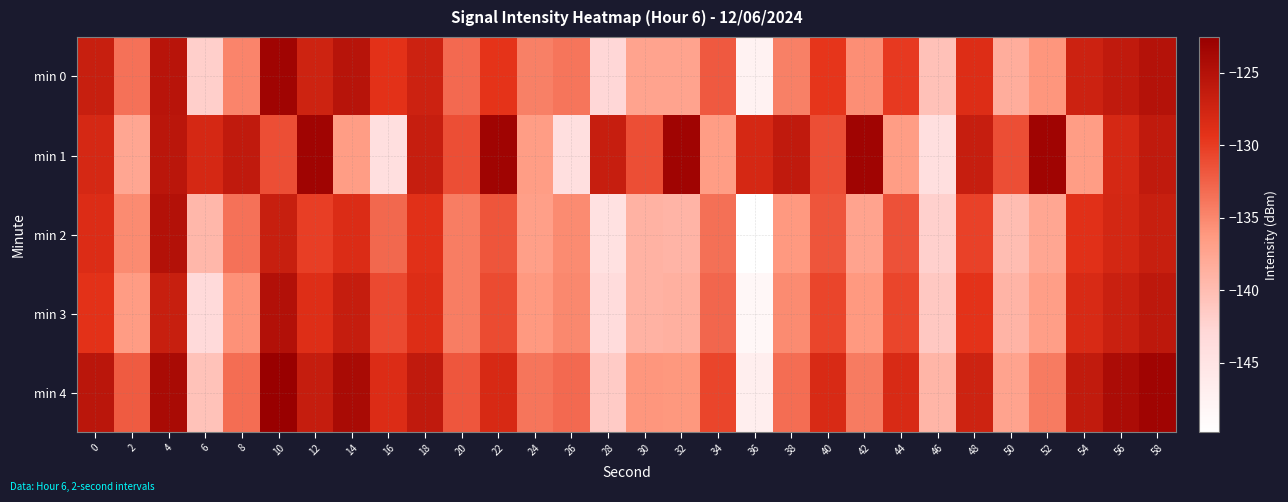

What is the minimum value shown in the chart?

-149.8